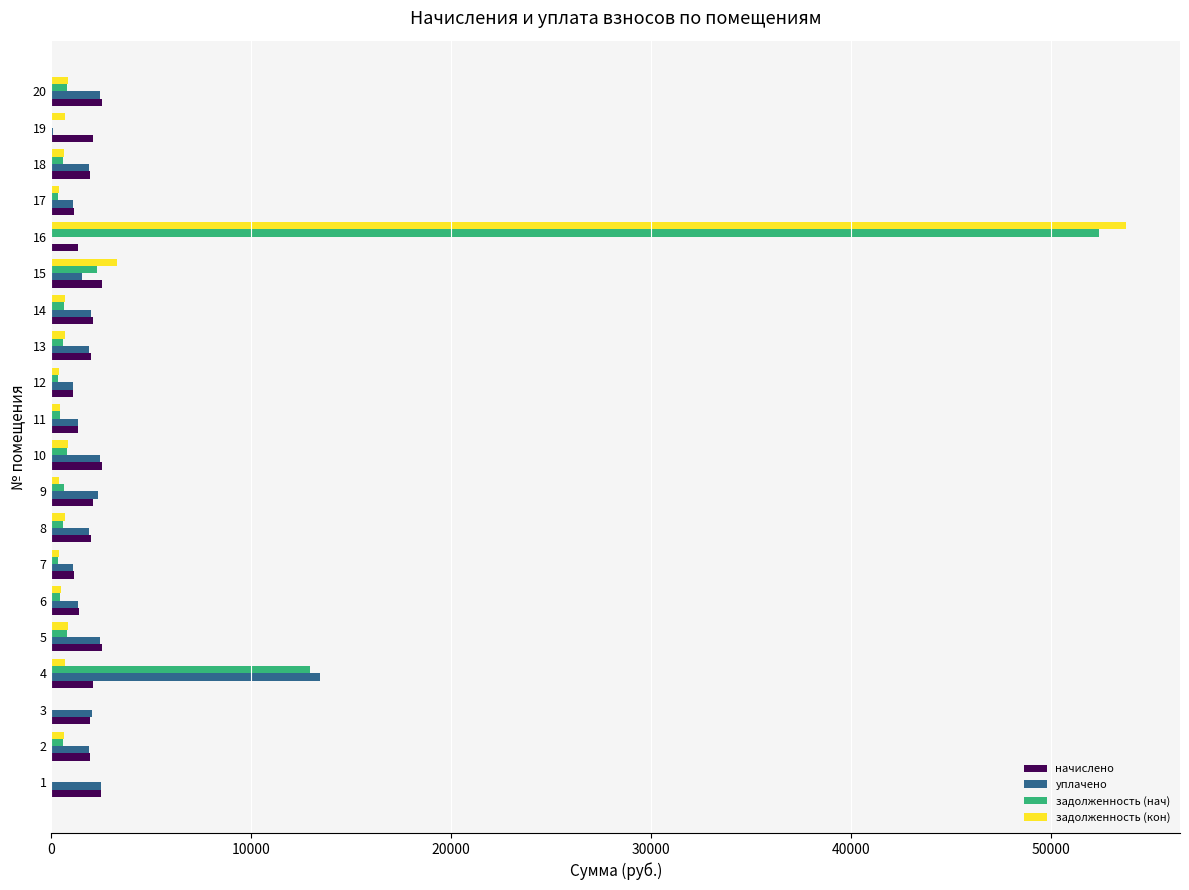

What is the sum of all задолженность (нач) values?

75354.8